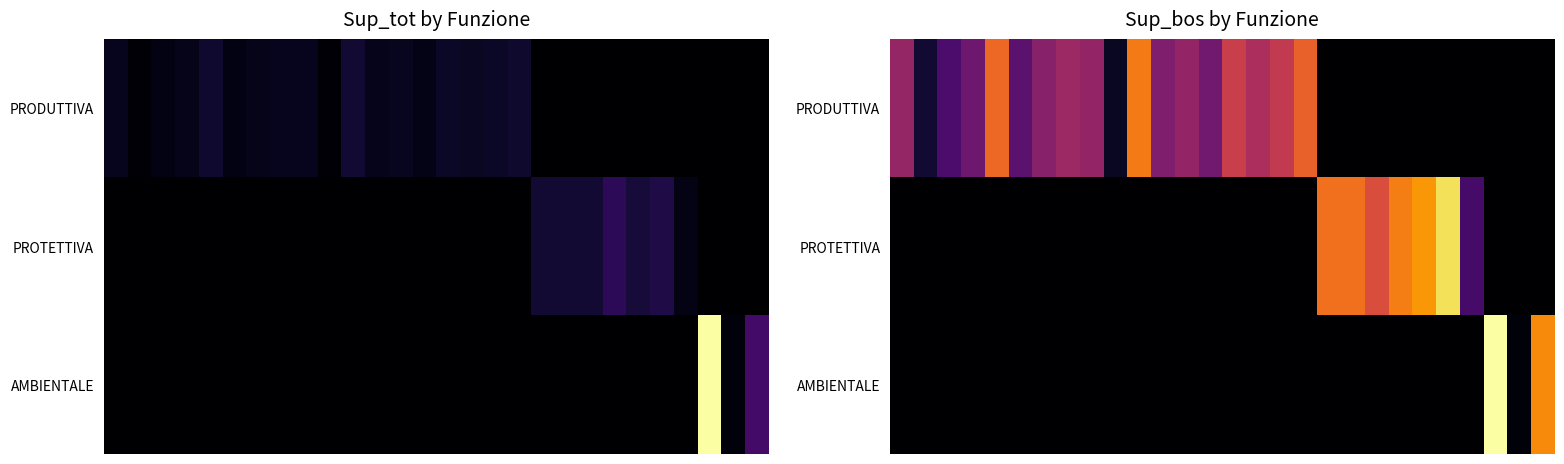

How many series are shown in this chart?

3